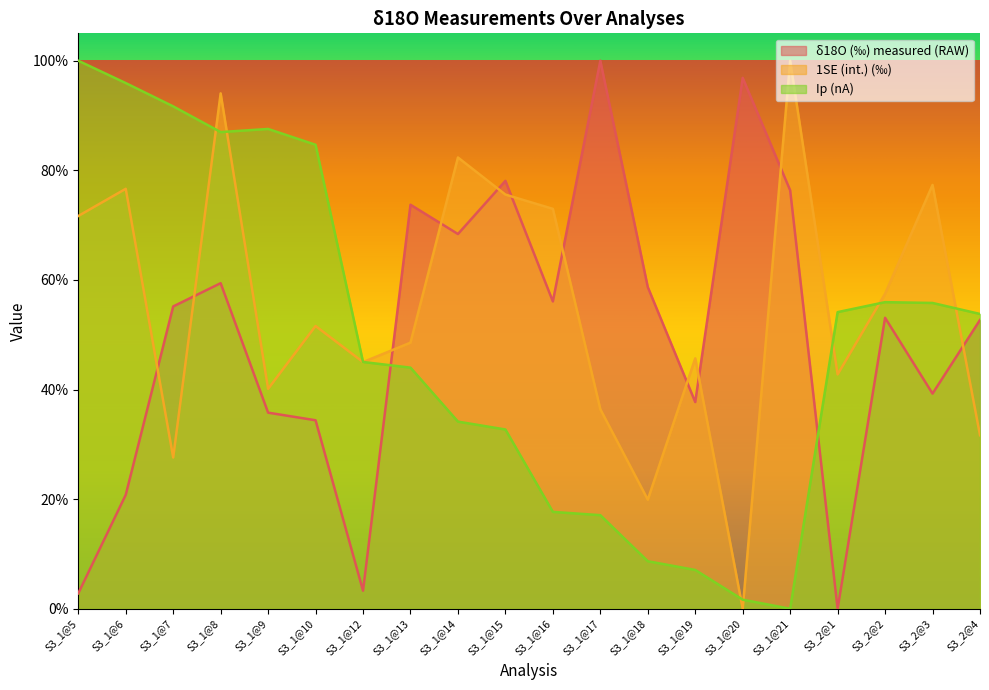

How many intersections are there between δ18O (‰) measured (RAW) and Ip (nA)?

2